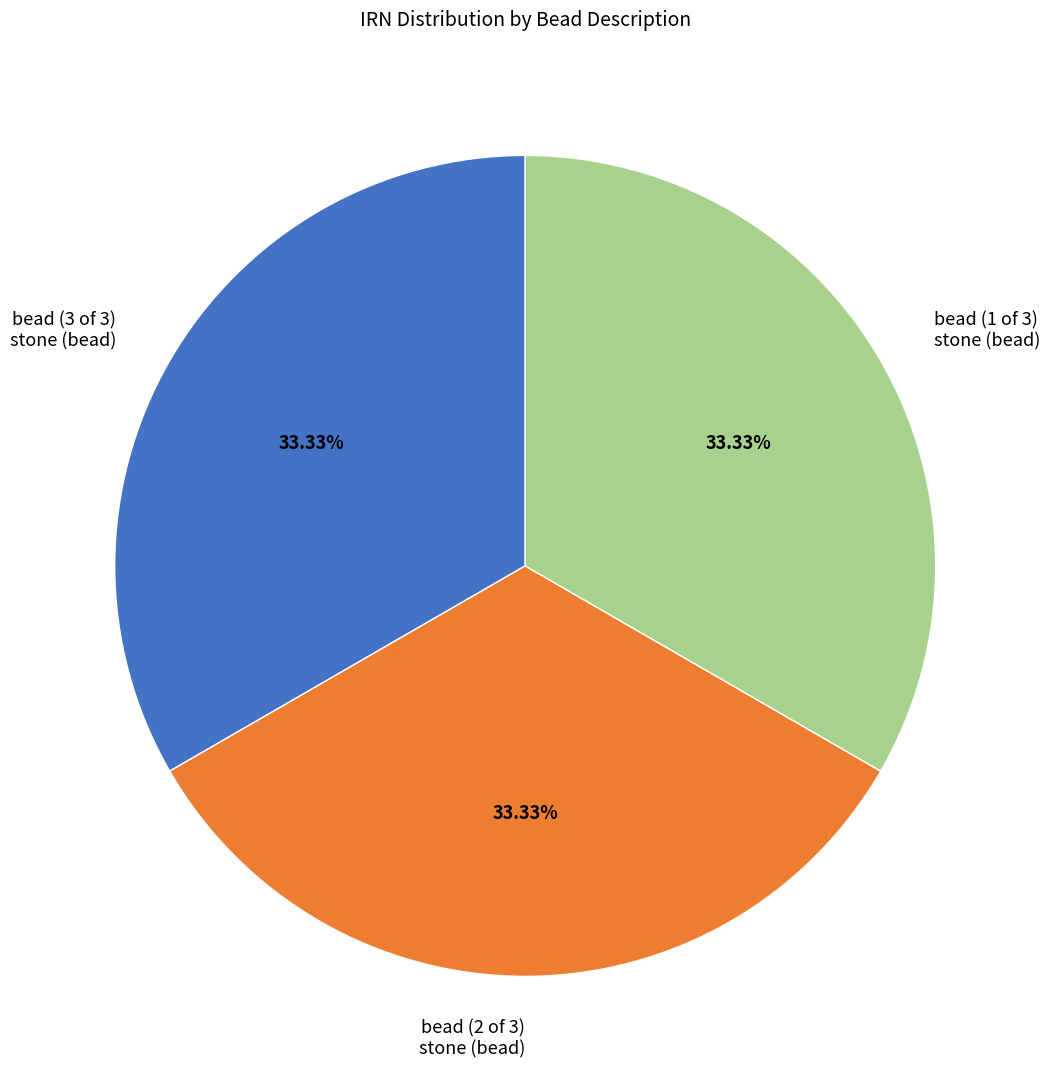

Approximately how many times larger is the value at bead (1 of 3) stone (bead) compared to bead (2 of 3) stone (bead)?

1.0